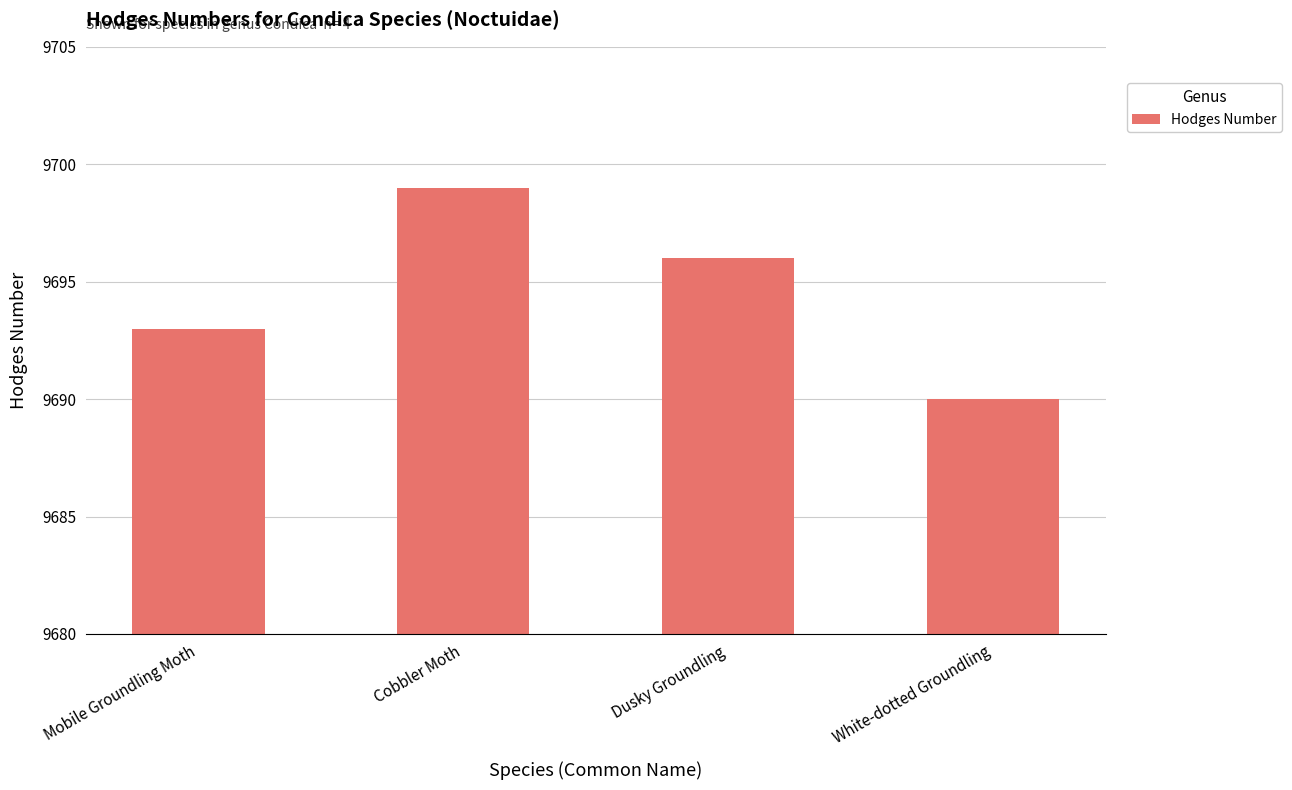

Reading left to right, list all the values displayed in this chart.

Mobile Groundling Moth=9693	Cobbler Moth=9699	Dusky Groundling=9696	White-dotted Groundling=9690